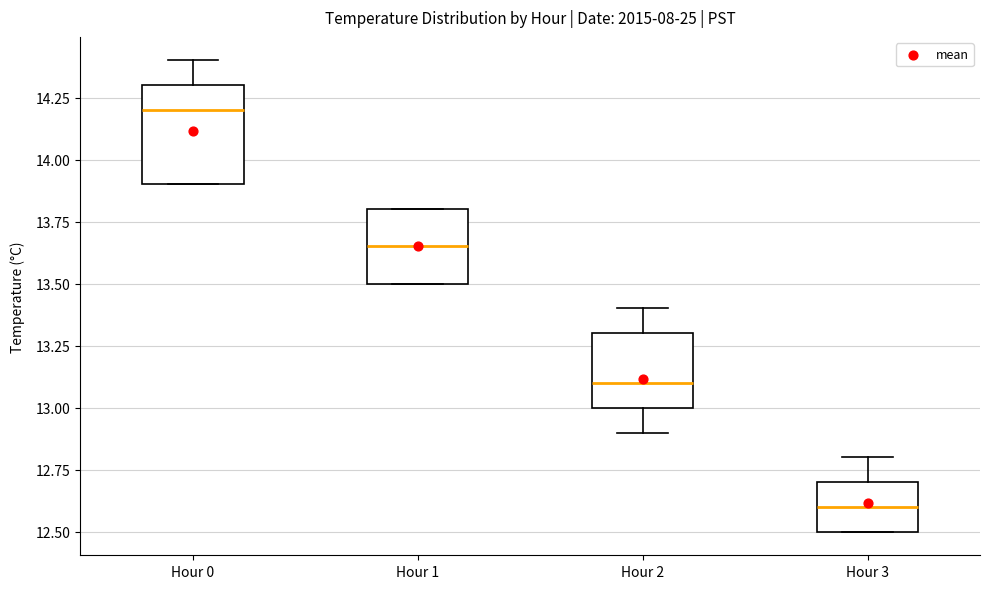

Which box's median line is the lowest?

Hour 3